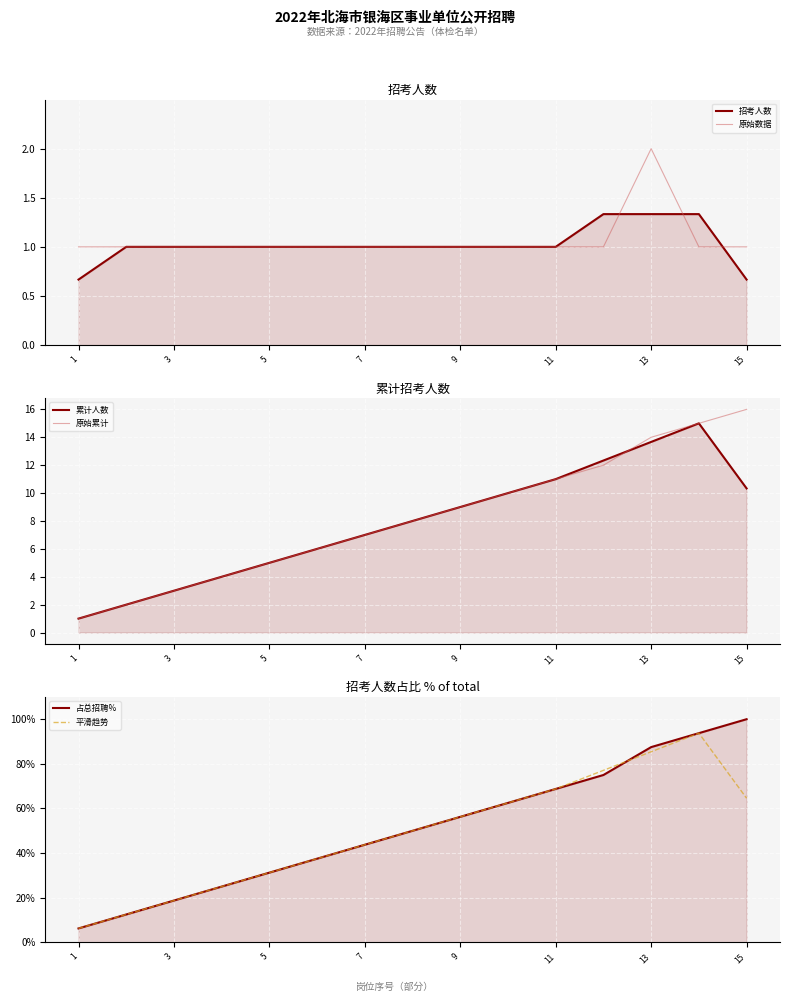

The value of 原始数据 at 11 is 1.0. True or false?

True